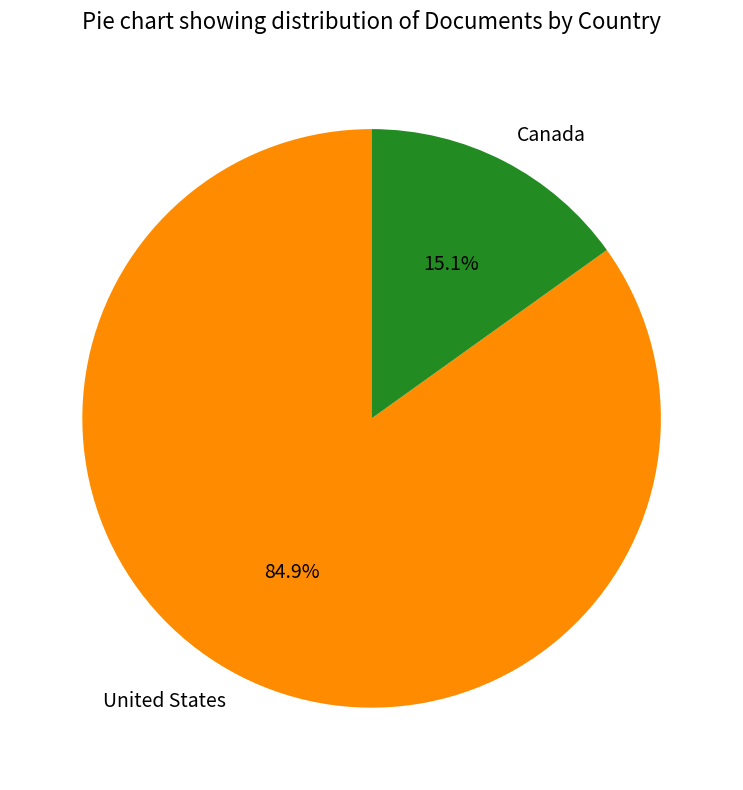

Between United States and Canada, which is larger?

United States